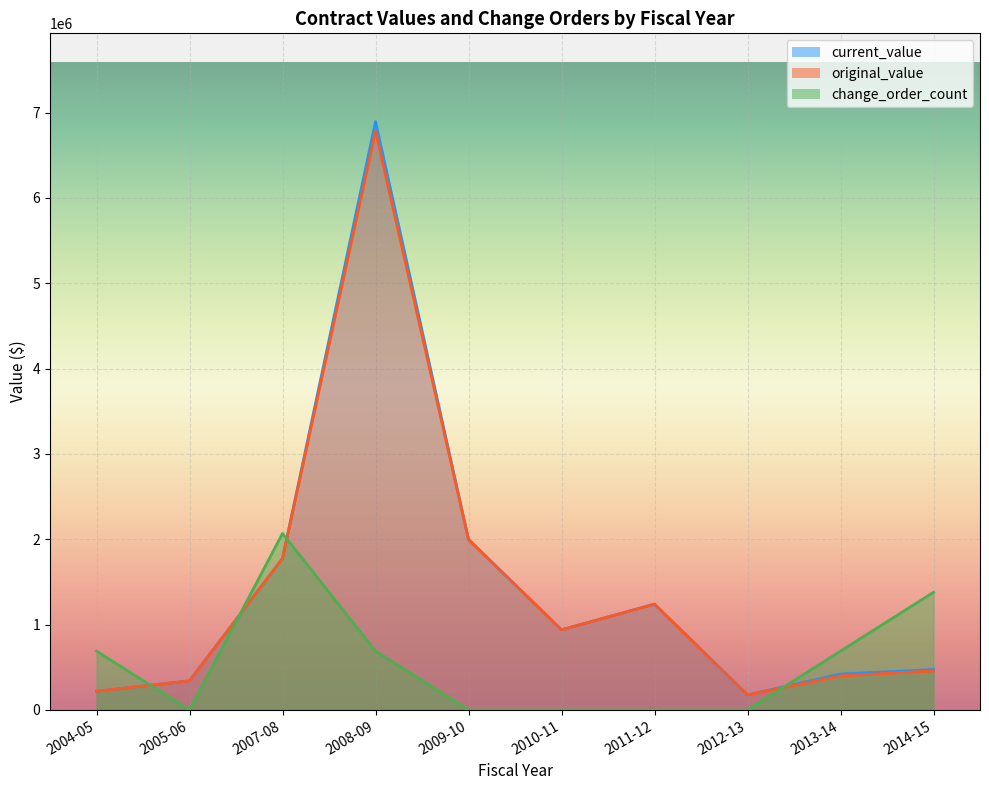

Reading left to right, what are all the values shown in this chart?

current_value: 2004-05=219371.5	2005-06=341249.9	2007-08=1775356.0	2008-09=6894372.4	2009-10=1997538.0	2010-11=939152.0	2011-12=1240544.0	2012-13=176210.0	2013-14=421194.9	2014-15=474637.3
original_value: 2004-05=219371.5	2005-06=341249.9	2007-08=1775356.0	2008-09=6781806.8	2009-10=1997538.0	2010-11=939152.0	2011-12=1240544.0	2012-13=176210.0	2013-14=399499.9	2014-15=457965.4
change_order_count: 2004-05=689437.2	2005-06=0.0	2007-08=2068311.7	2008-09=689437.2	2009-10=0.0	2010-11=0.0	2011-12=0.0	2012-13=0.0	2013-14=689437.2	2014-15=1378874.5